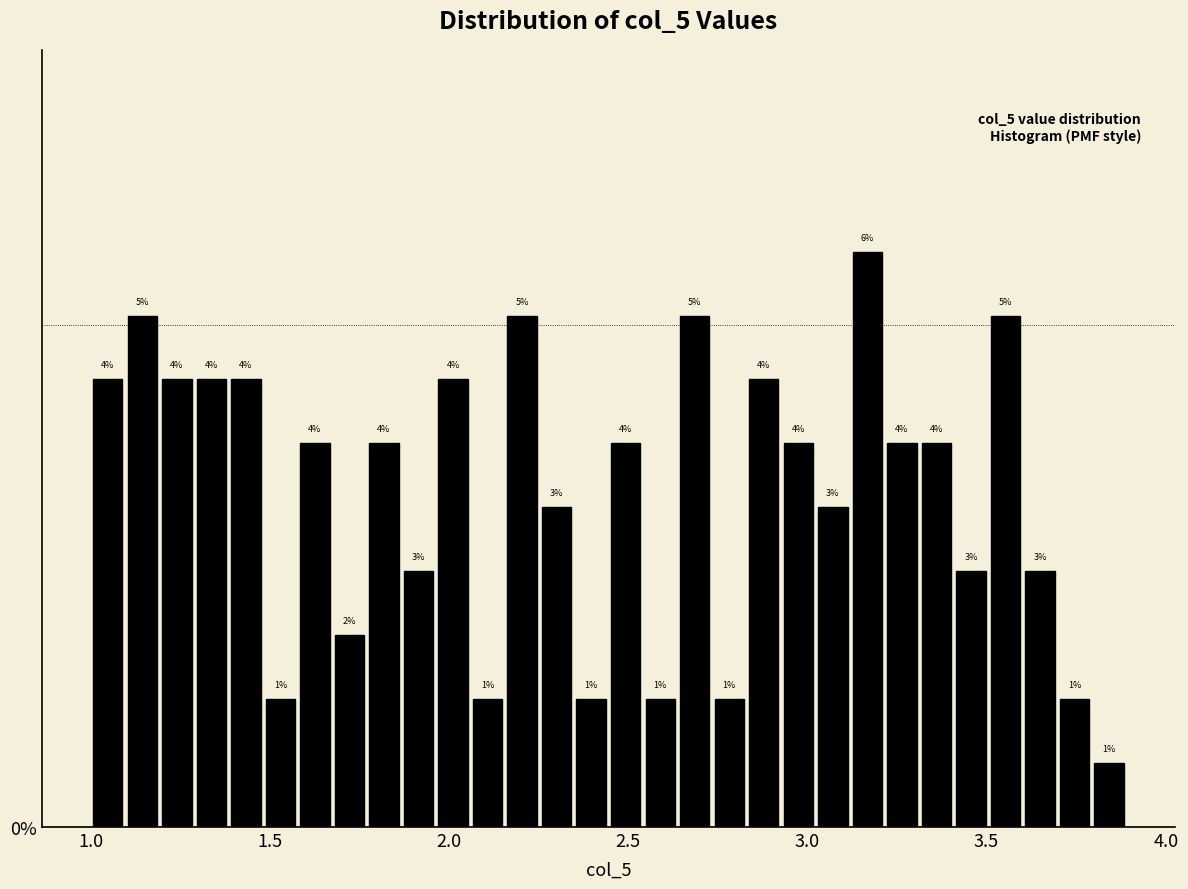

Around what value on the x-axis is the tallest bar? Give the approximate position of its centre, as read against the axis.

3.15